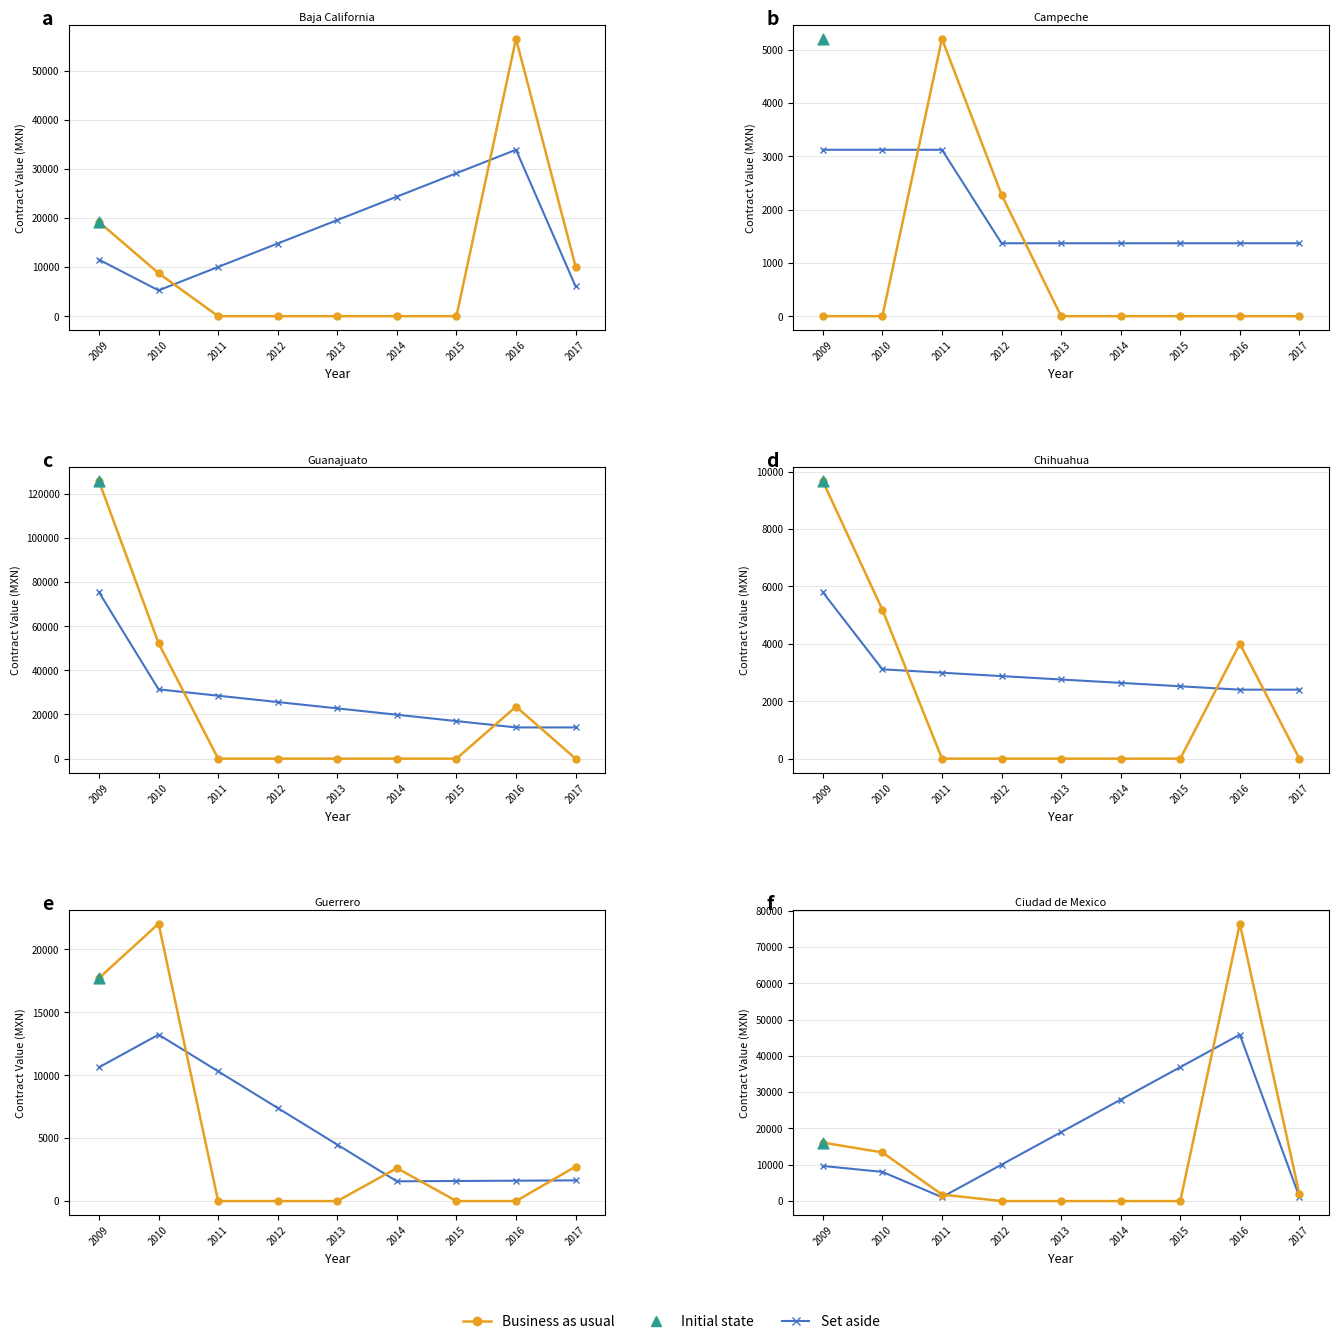

Is the value of Business as usual at 2015 greater than the value of Set aside at 2017?

No